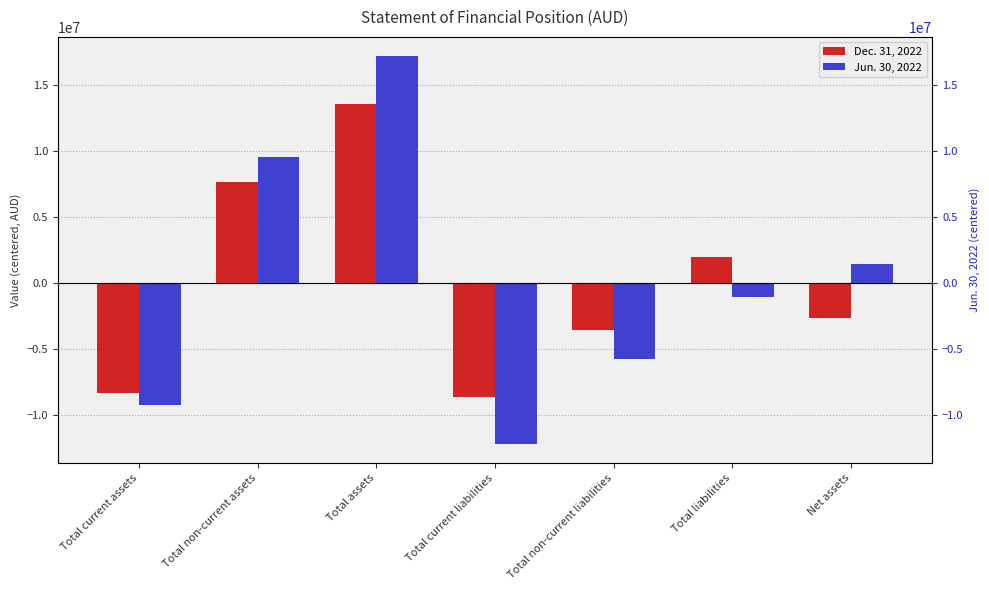

Which has a higher value, Total current liabilities or Total assets?

Total assets